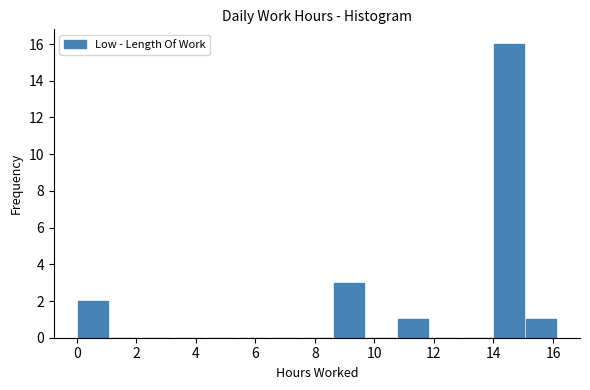

Reading left to right, transcribe this chart: for each bar, give the range it covers on the x-axis and its height. Neither the bar edges nor the heights are printed on the chart, so give them approximately, as read against the axes.

0.0 to 1.0: 2
1.0 to 2.2: 0
2.2 to 3.2: 0
3.2 to 4.4: 0
4.4 to 5.4: 0
5.4 to 6.4: 0
6.4 to 7.6: 0
7.6 to 8.6: 0
8.6 to 9.6: 3
9.6 to 10.8: 0
10.8 to 11.8: 1
11.8 to 13.0: 0
13.0 to 14.0: 0
14.0 to 15.0: 16
15.0 to 16.2: 1